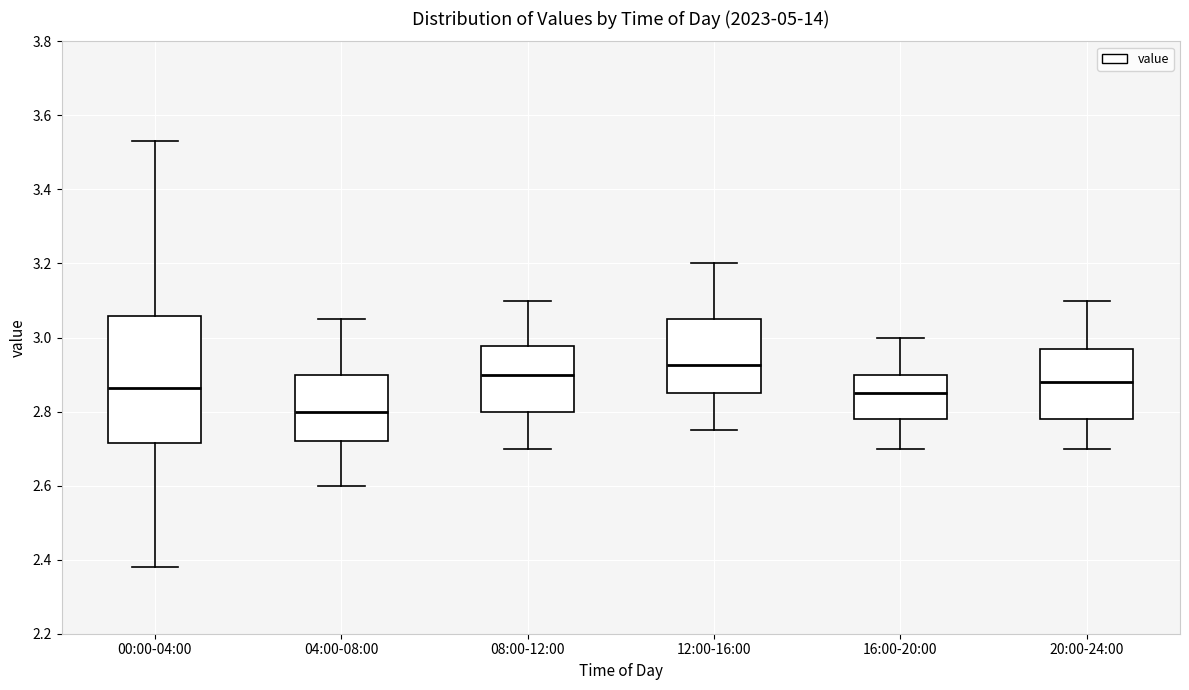

Where does the lower whisker of the box for 00:00-04:00 end on the y-axis? The values are not printed on the chart, so give them approximately, as read against the axis.

2.38